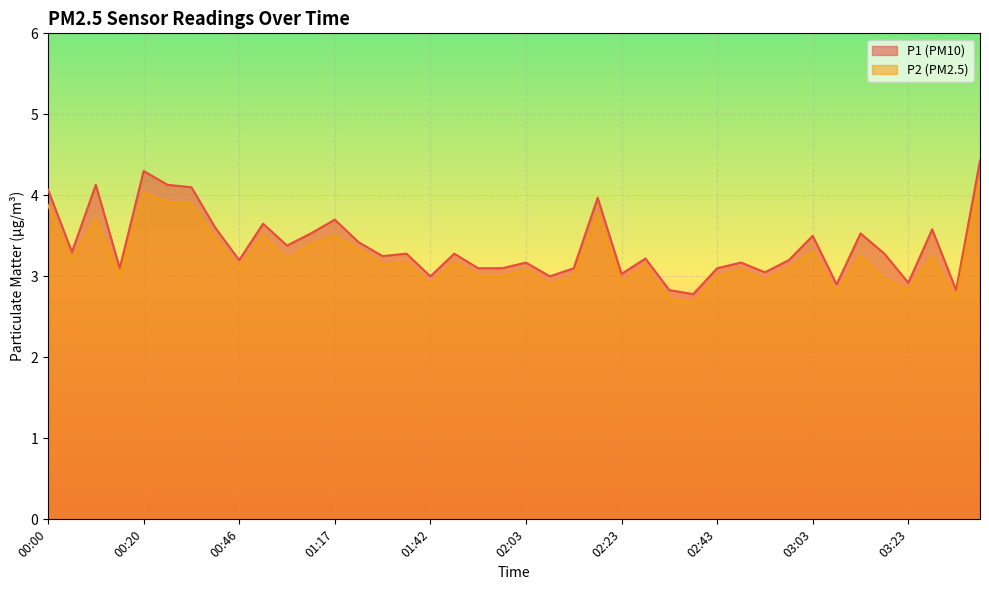

How many data points does each series have?

40